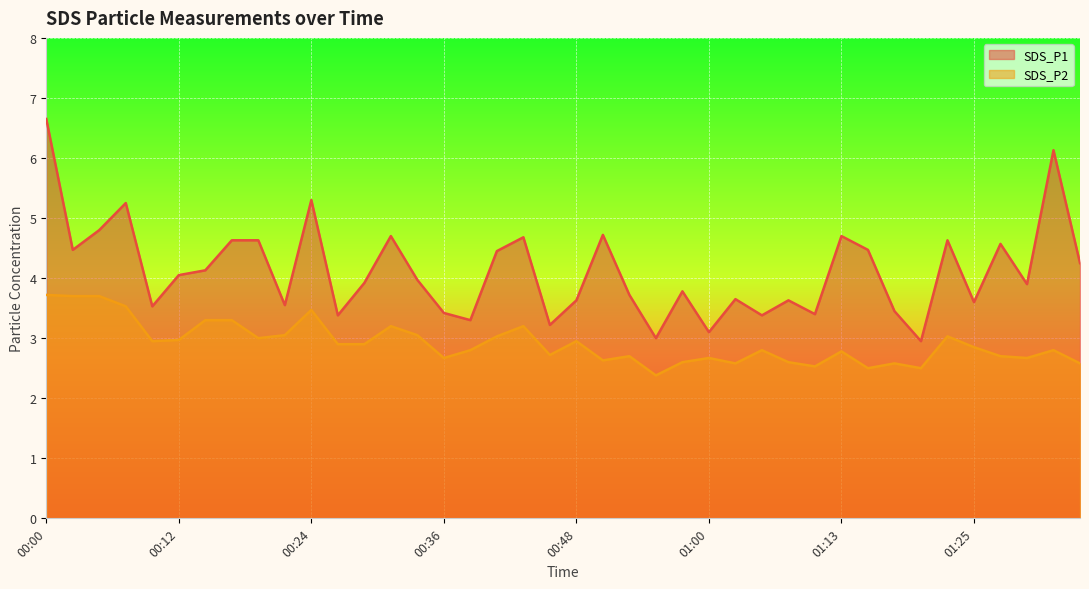

How many interior local valleys does the SDS_P1 series have?

13